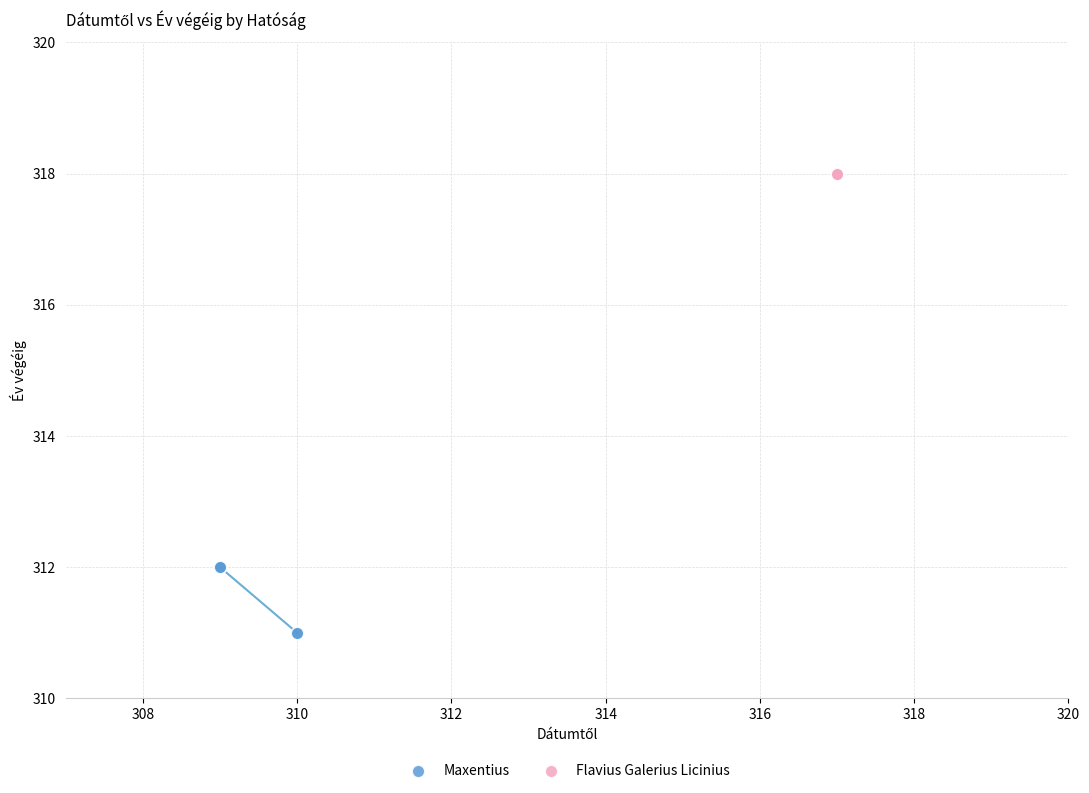

Which series reaches the maximum Y coordinate?

Flavius Galerius Licinius